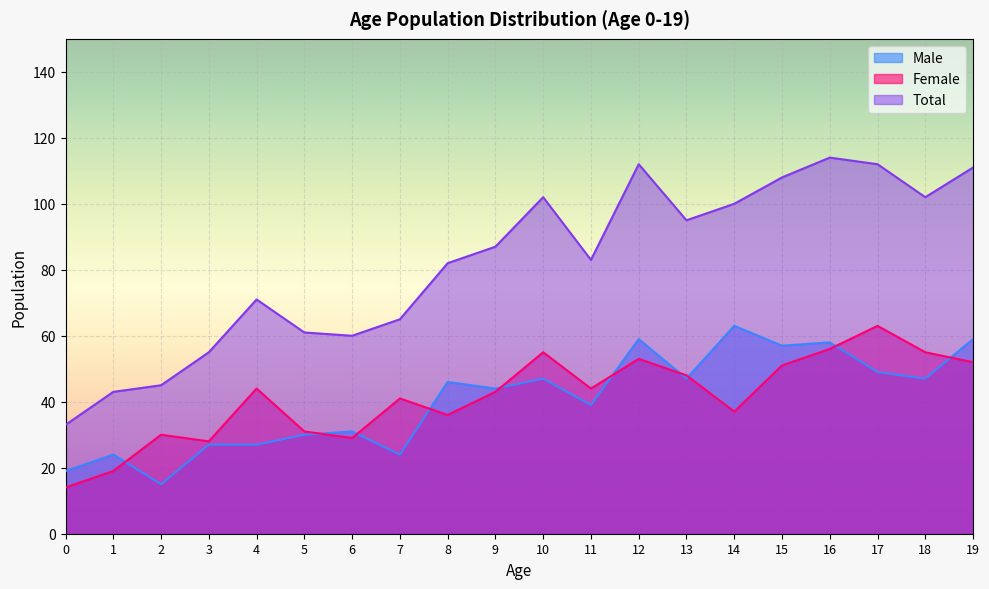

Which series has the widest spread of values?

Total